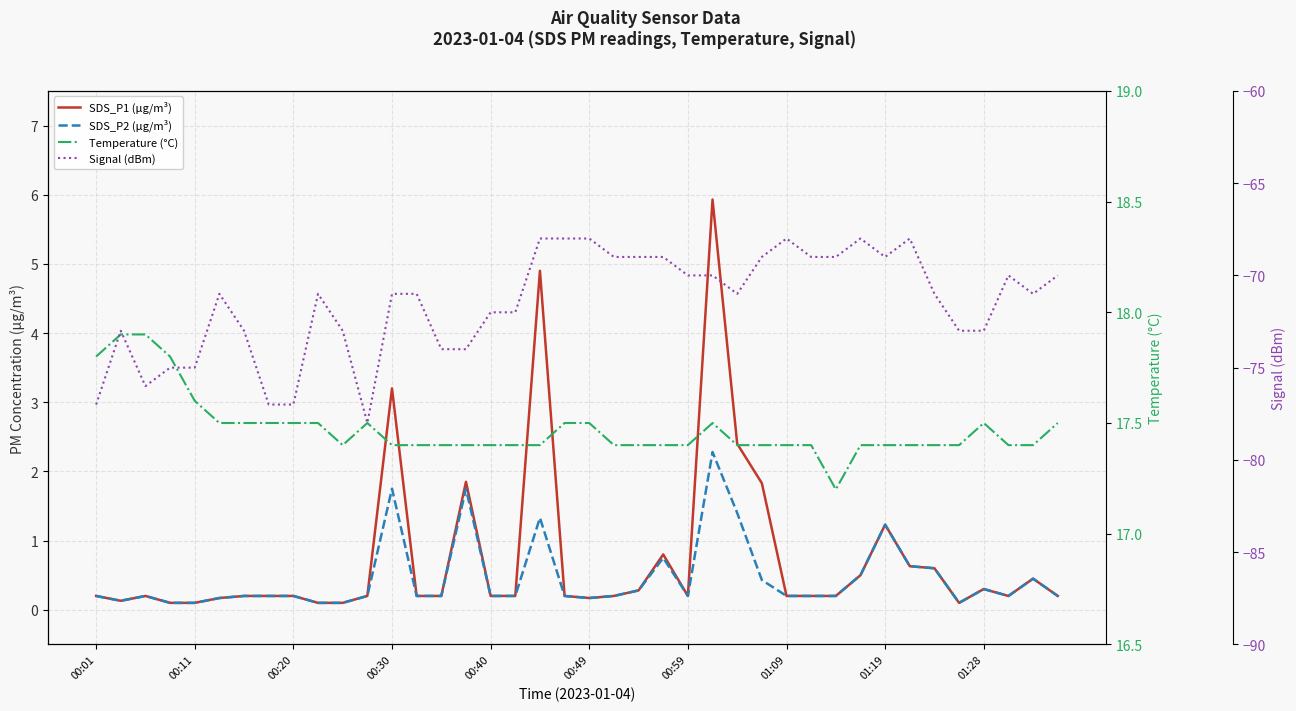

The SDS_P2 (µg/m³) series shows 0.1 at 13. True or false?

False